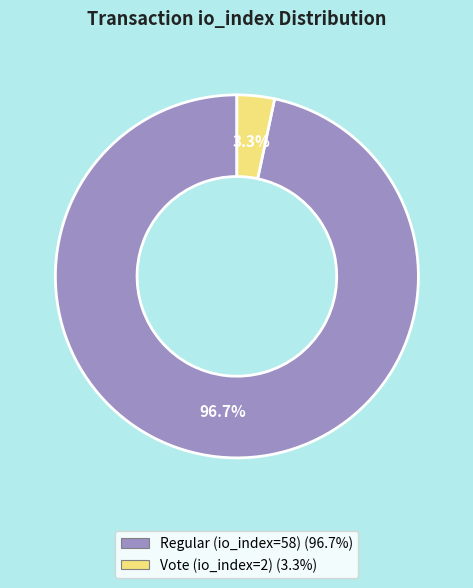

Count the number of slices in the pie.

2